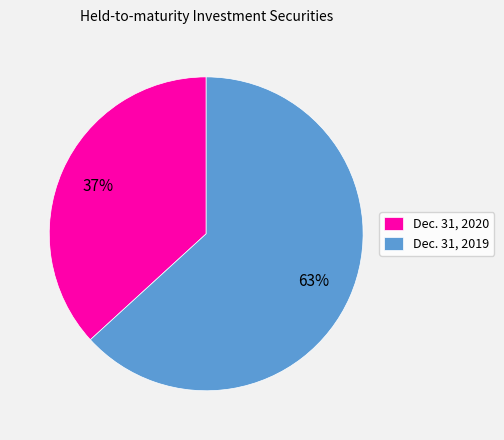

To the nearest percent, what percentage of the pie is Dec. 31, 2020?

37%